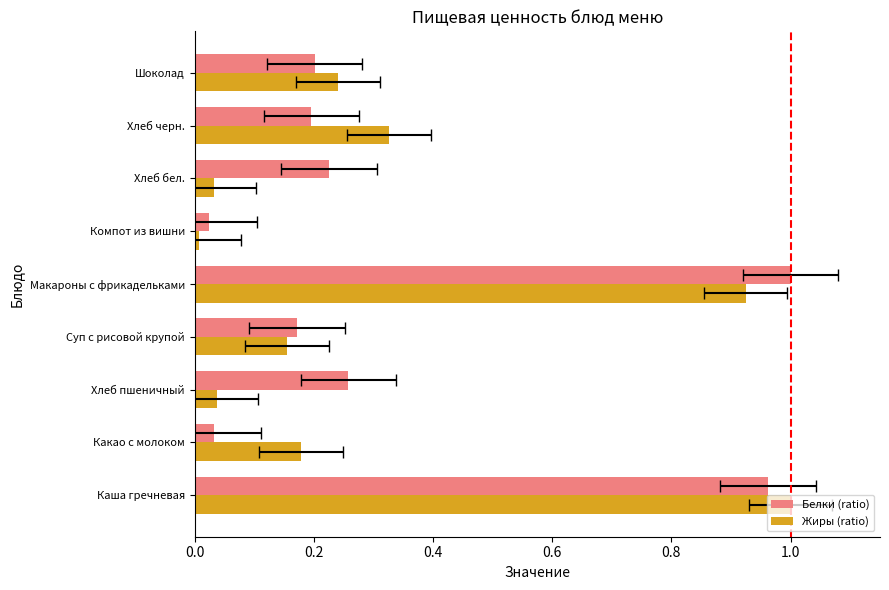

Reading right to left, what are all the values shown in this chart?

Белки (ratio): 0.2	0.2	0.2	0.0	1.0	0.2	0.3	0.0	1.0
Жиры (ratio): 0.2	0.3	0.0	0.0	0.9	0.2	0.0	0.2	1.0